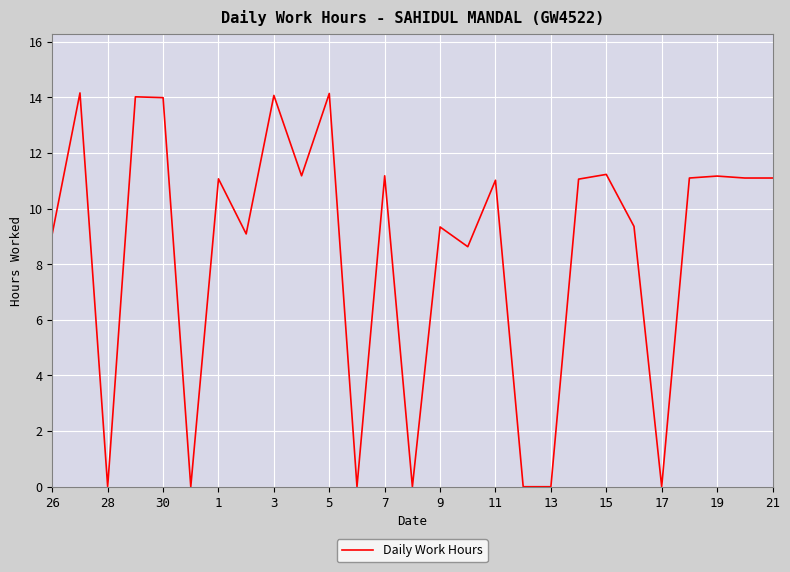

What is the maximum value shown in the chart?

14.2